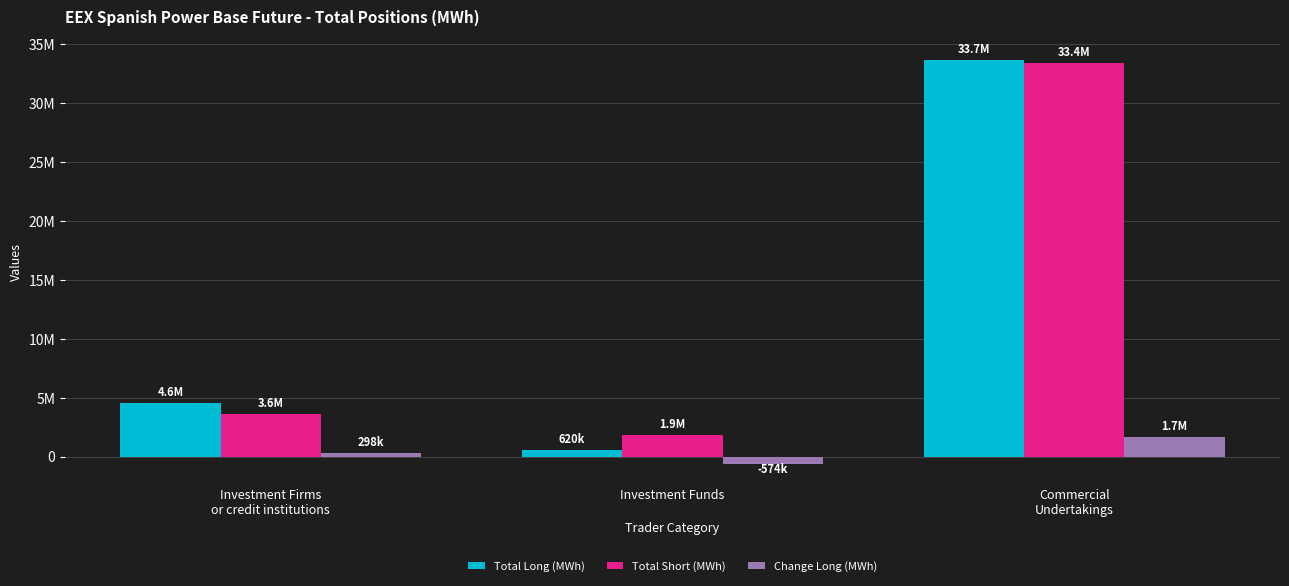

Which series has the largest range (max minus min)?

Total Long (MWh)